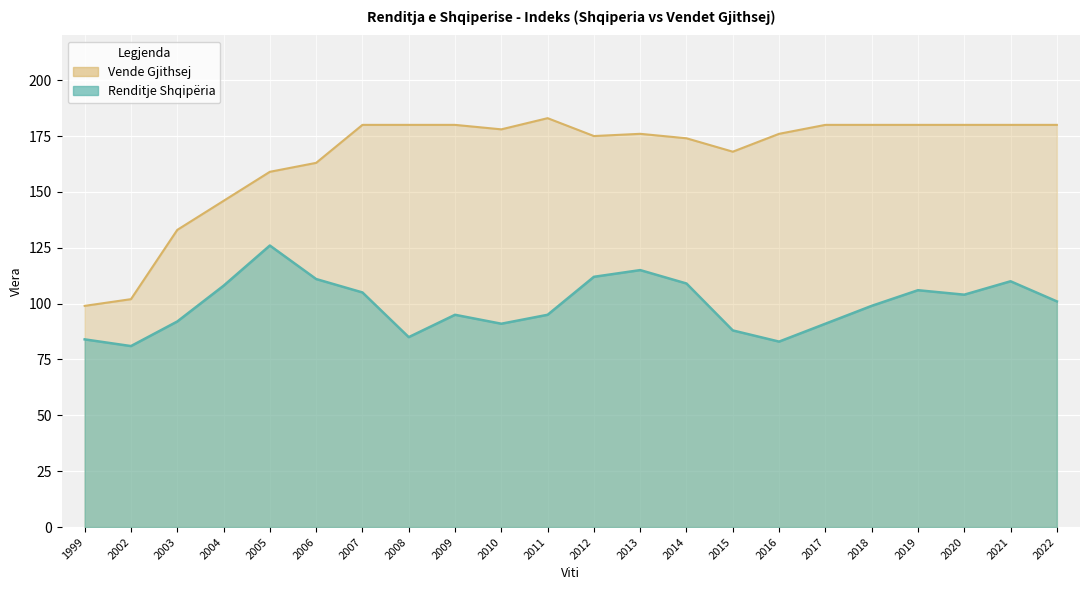

What is the lowest value of the RenditjeShqiperia series?

81